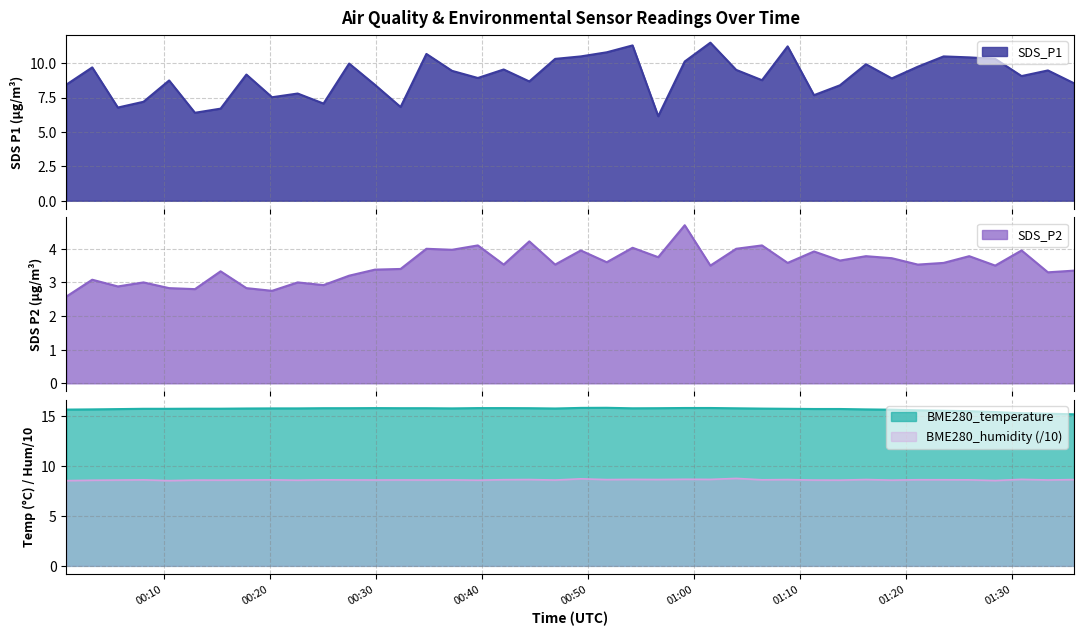

What is the average value of the BME280_temperature series?

15.7